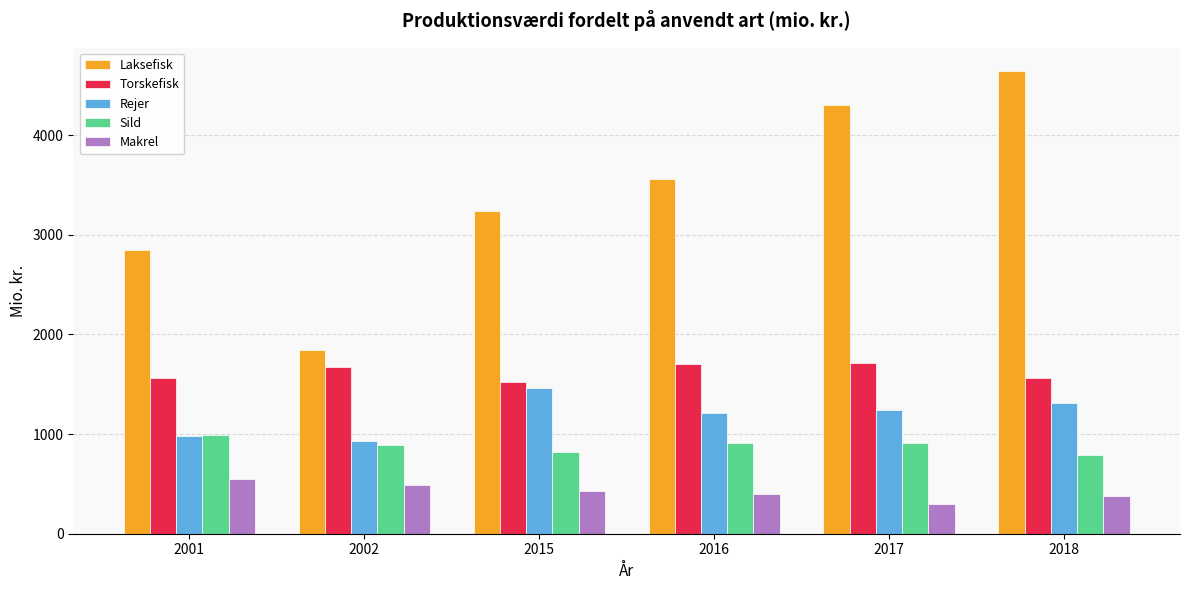

What value does the Laksefisk series have at 2018?

4644.3